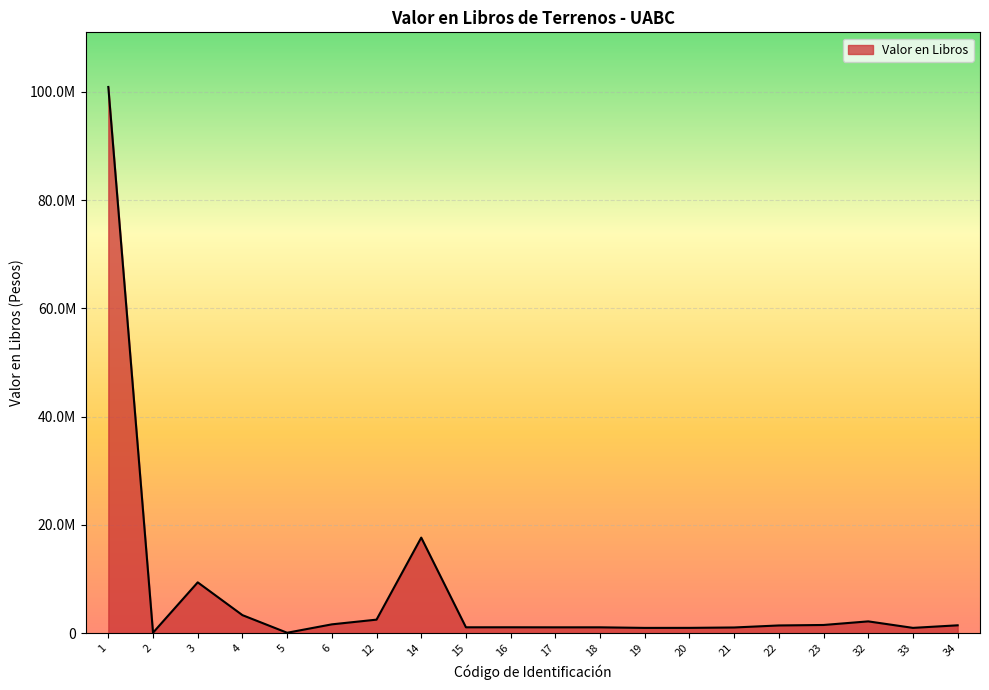

Does the chart have visible grid lines?

Yes